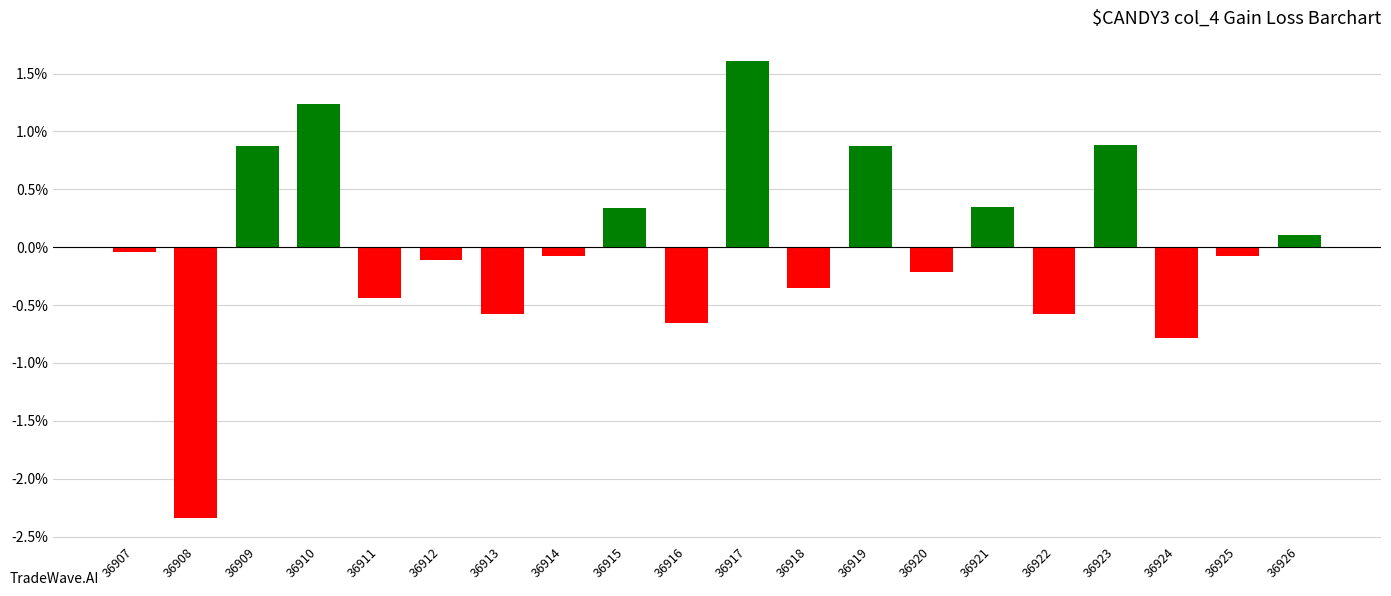

Is it true that the value at 36910 is 1.2?

True